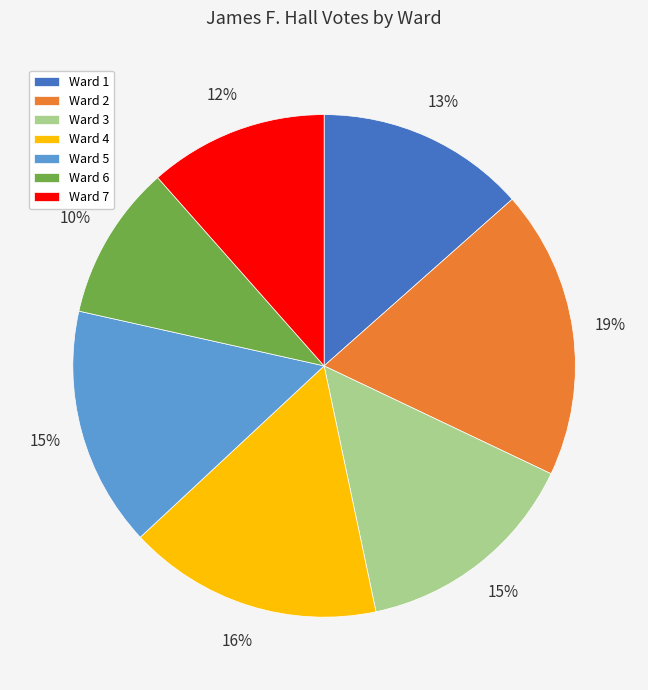

How many slices are in this pie chart?

7